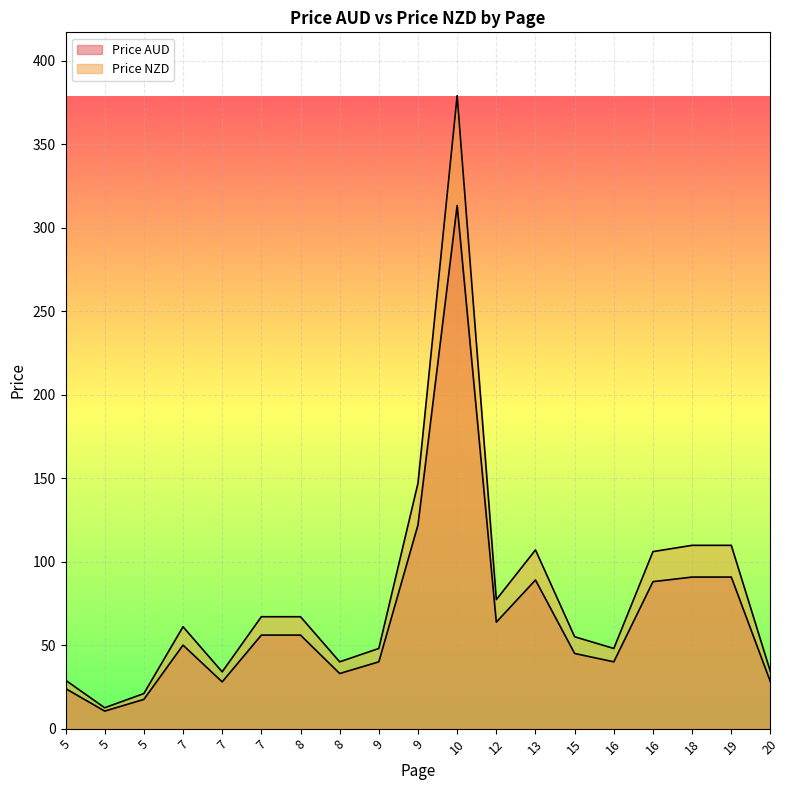

True or false: Price NZD and Price AUD intersect in this chart.

False